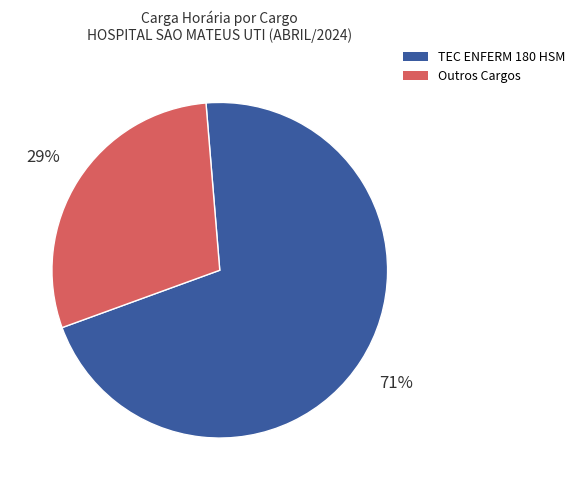

Is there a majority slice in this chart?

Yes